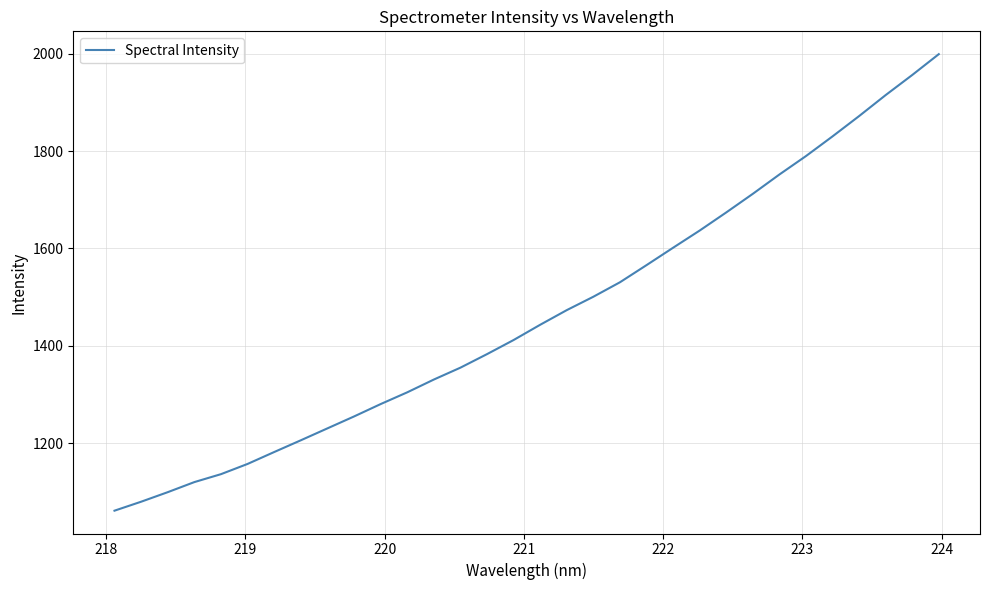

What is the greatest value displayed?

1999.1